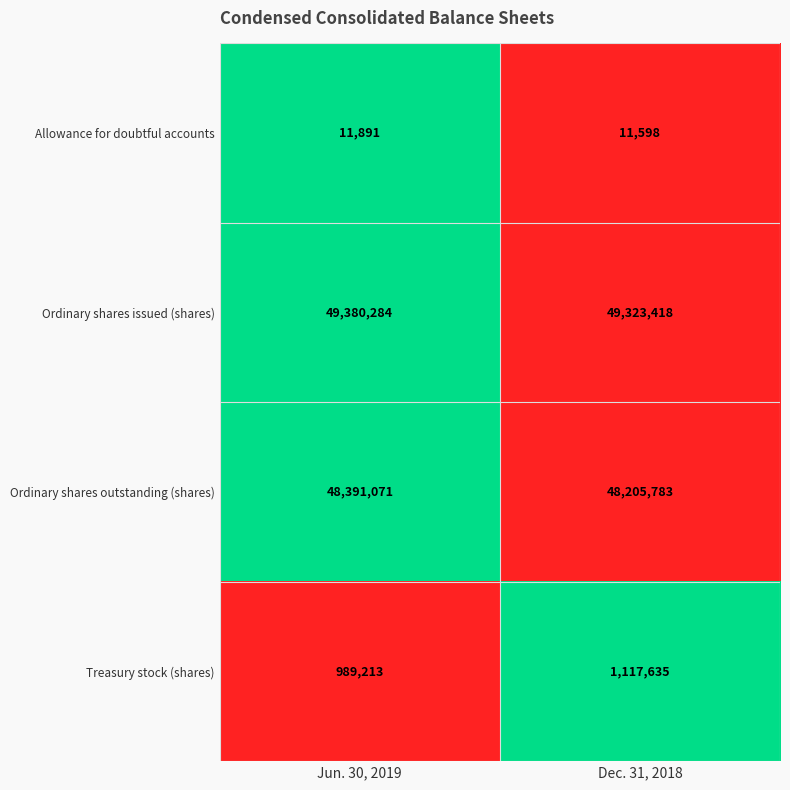

Reading right to left, list all the values displayed in this chart.

Allowance for doubtful accounts: 11598	11891
Ordinary shares issued (shares): 49323418	49380284
Ordinary shares outstanding (shares): 48205783	48391071
Treasury stock (shares): 1117635	989213